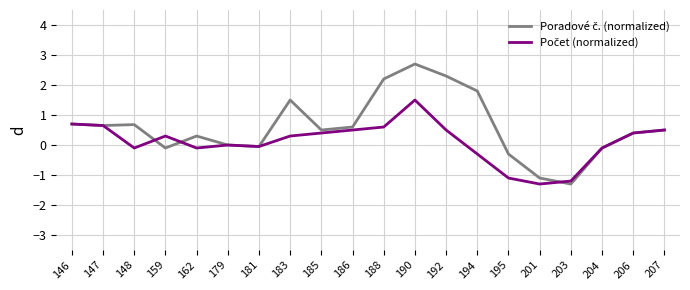

What is the difference between the highest and lowest values at 192?

1.8